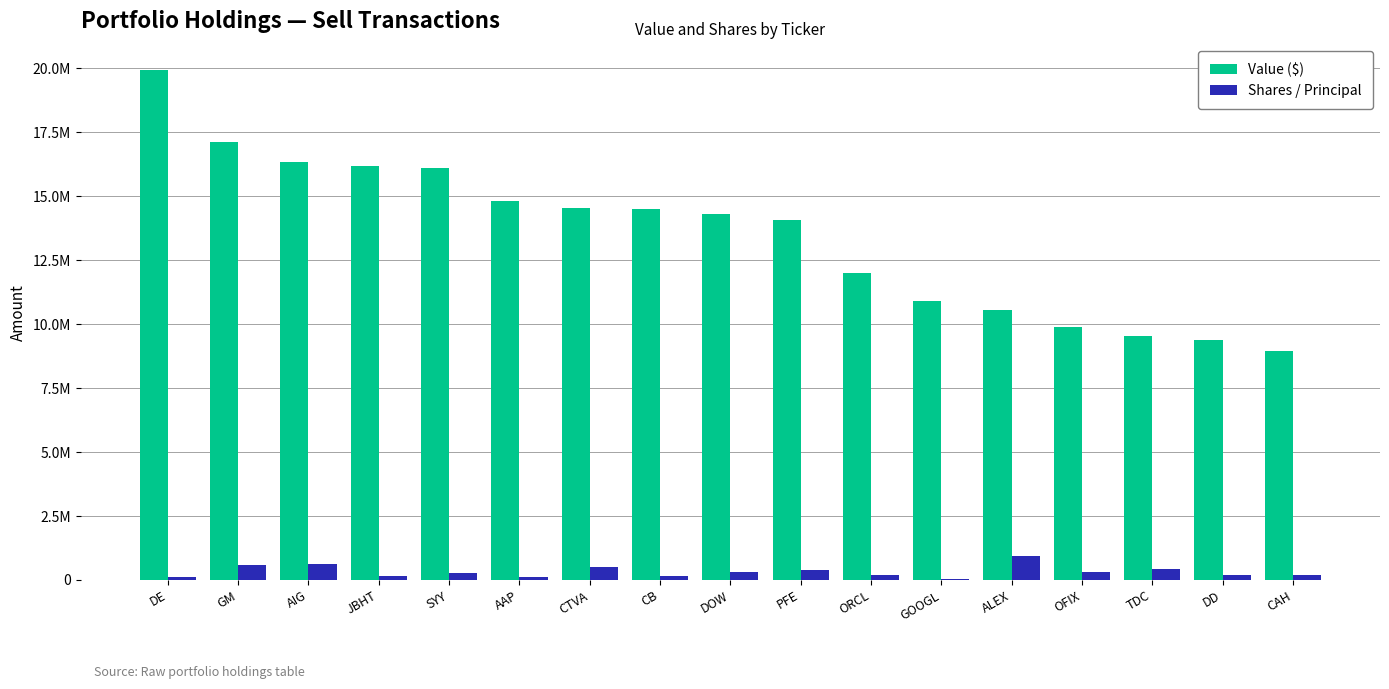

What is the maximum value for Shares / Principal?

939759